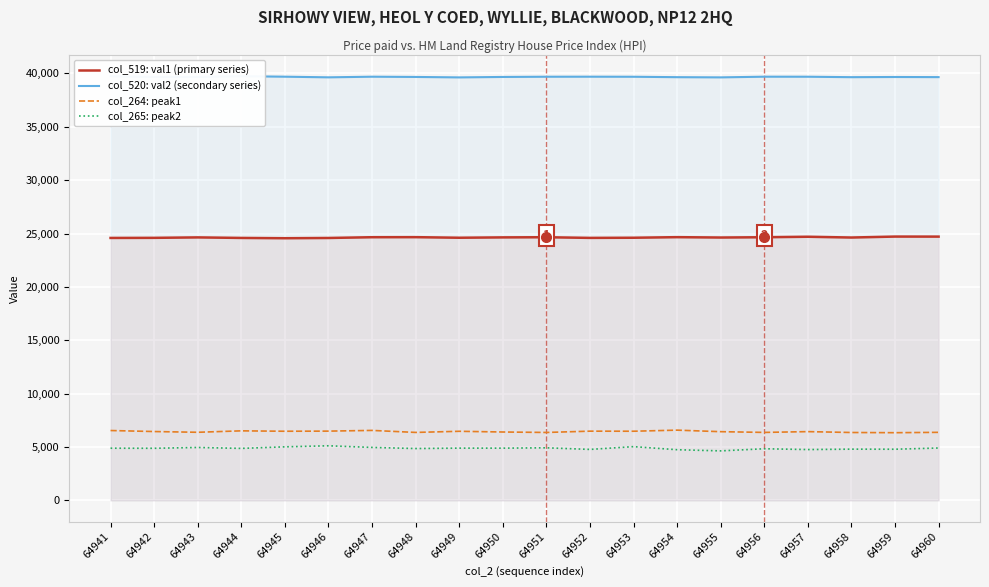

What is the maximum value shown in the chart?

39738